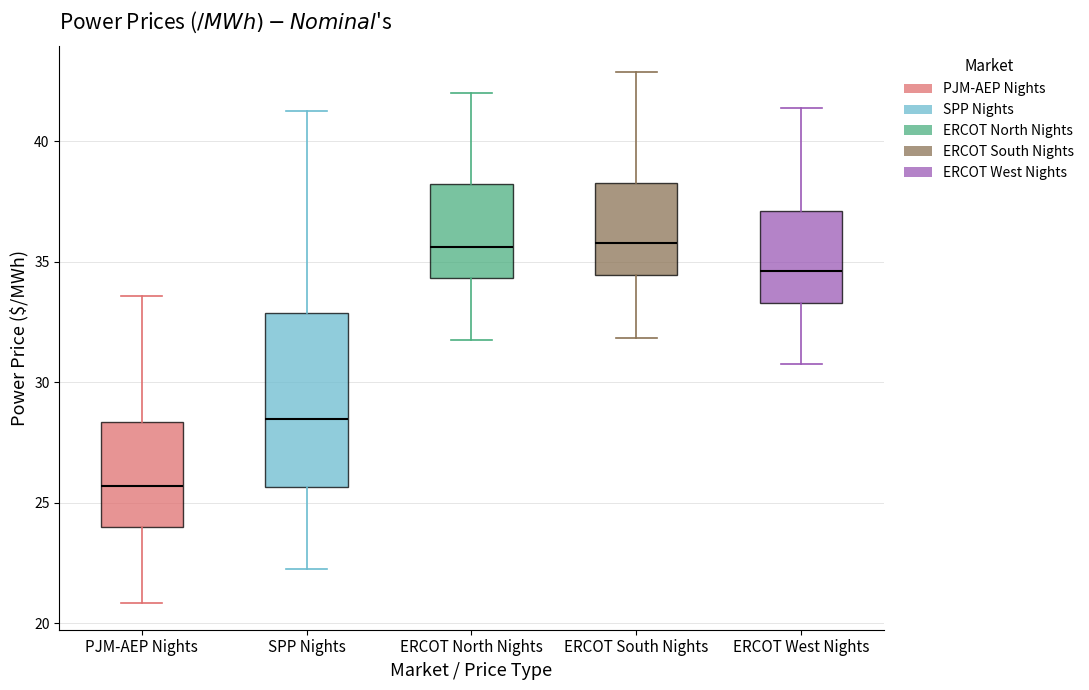

Reading left to right, transcribe this box plot: for each box, give where its median line is, the range the box spans, and where its two whiskers end, as read against the y-axis. The values are not printed on the chart, so give them approximately, as read against the axis.

PJM-AEP Nights: median 25.5, box 24.0 to 28.5, whiskers 21.0 to 33.5
SPP Nights: median 28.5, box 25.5 to 33.0, whiskers 22.0 to 41.0
ERCOT North Nights: median 35.5, box 34.5 to 38.0, whiskers 32.0 to 42.0
ERCOT South Nights: median 36.0, box 34.5 to 38.5, whiskers 32.0 to 43.0
ERCOT West Nights: median 34.5, box 33.5 to 37.0, whiskers 30.5 to 41.5